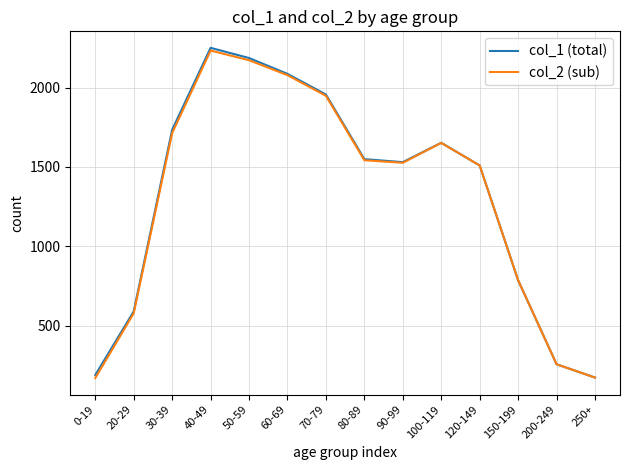

What is the sum of the col_1 (total) values at 80-89 and 250+?

1722